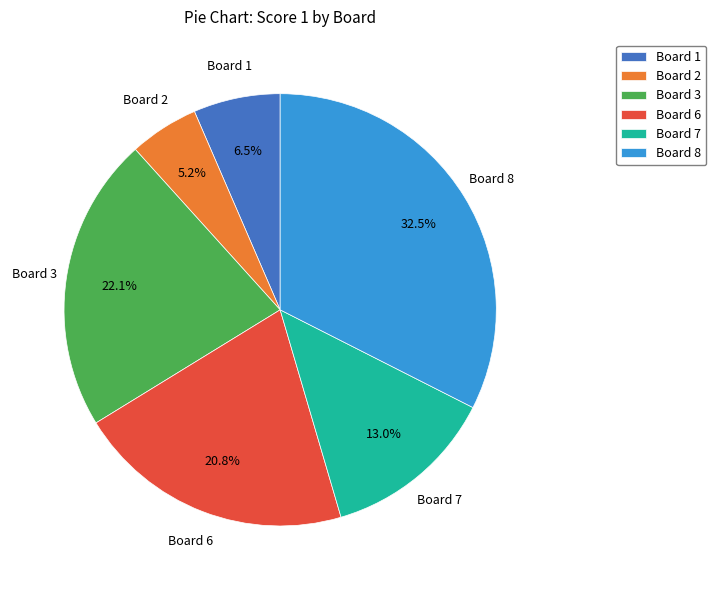

Approximately how many times larger is the value at Board 6 compared to Board 2?

4.0